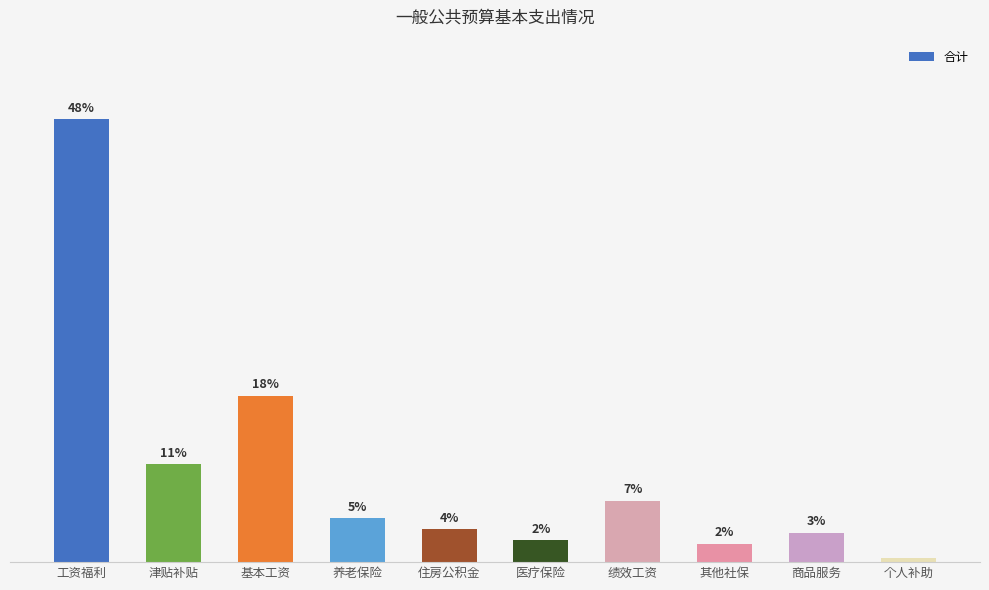

Does the chart contain any negative values?

No